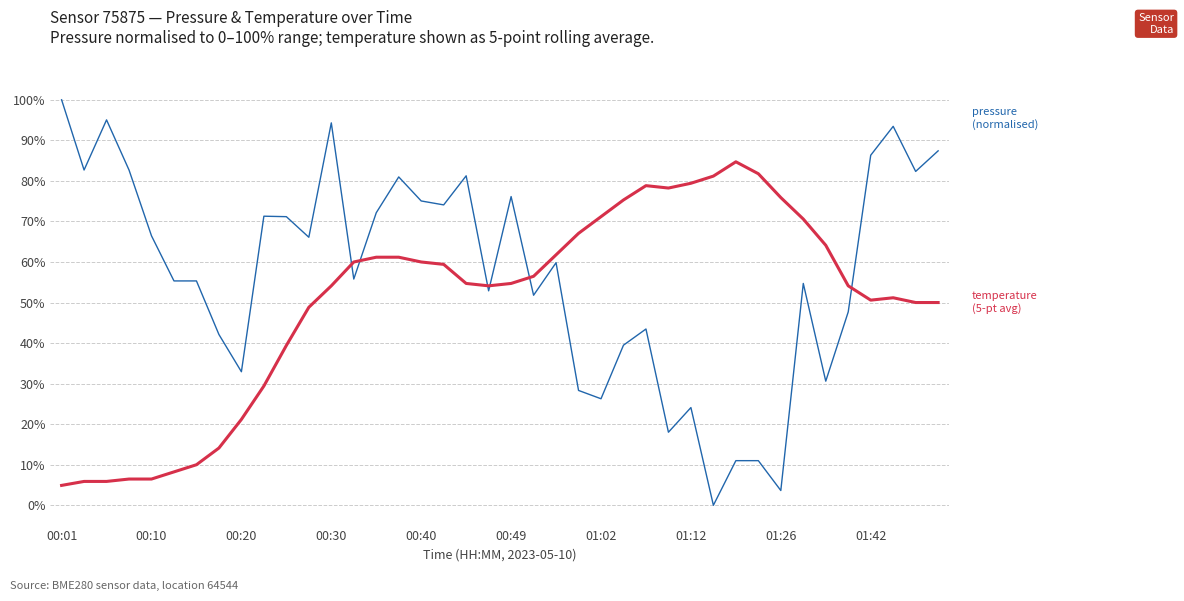

What is the greatest value displayed?

100.0